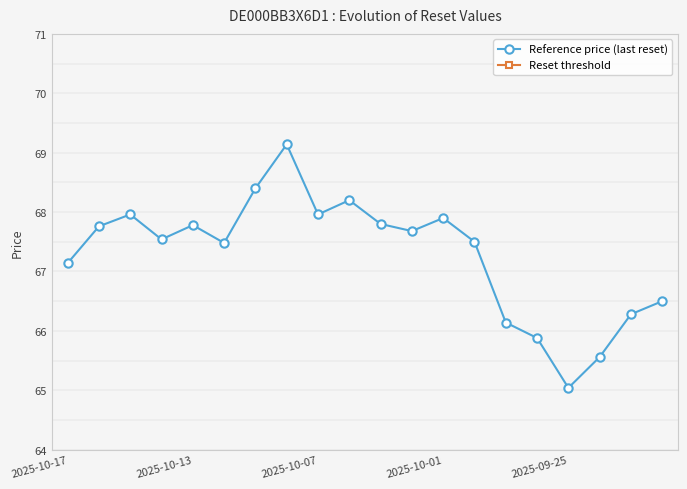

What is the maximum value for Reference price (last reset)?

69.1